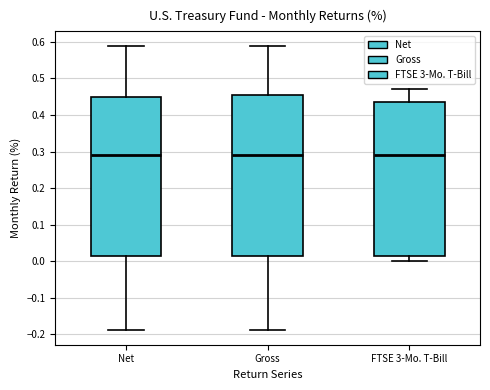

Reading left to right, read every box against the y-axis: the position of its median line, the range the box covers, and the ends of its whiskers. The values are not printed on the chart, so give them approximately, as read against the axis.

Net: median 0.29, box 0.02 to 0.45, whiskers -0.19 to 0.59
Gross: median 0.29, box 0.02 to 0.46, whiskers -0.19 to 0.59
FTSE 3-Mo. T-Bill: median 0.29, box 0.02 to 0.44, whiskers 0.00 to 0.47